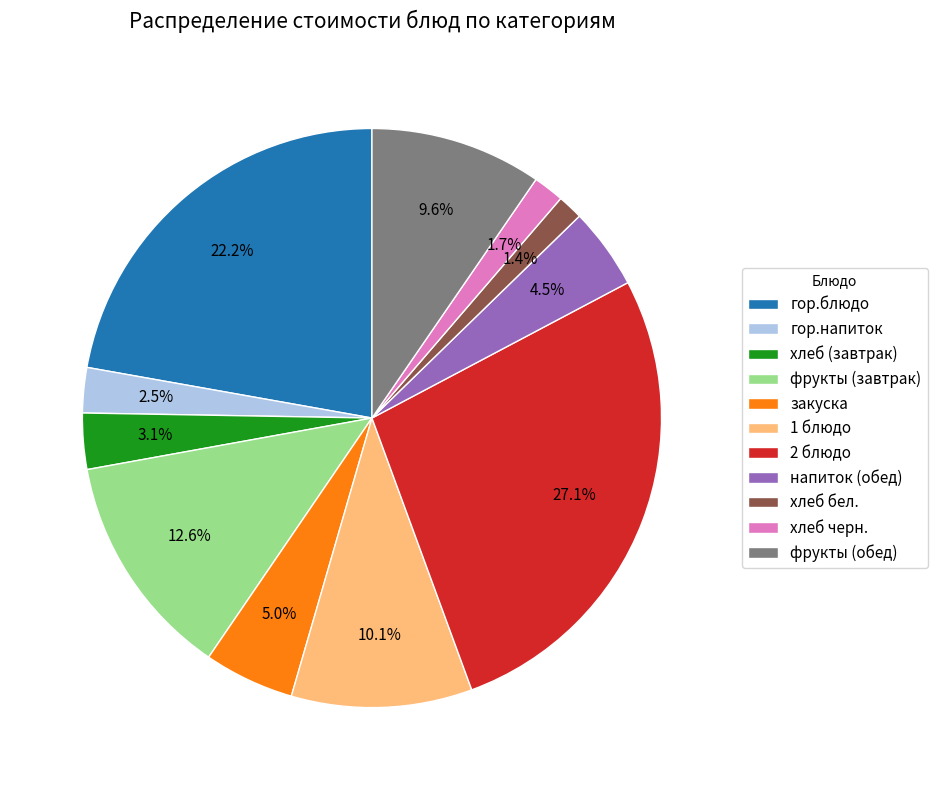

Is there any slice that represents more than half of the pie?

No